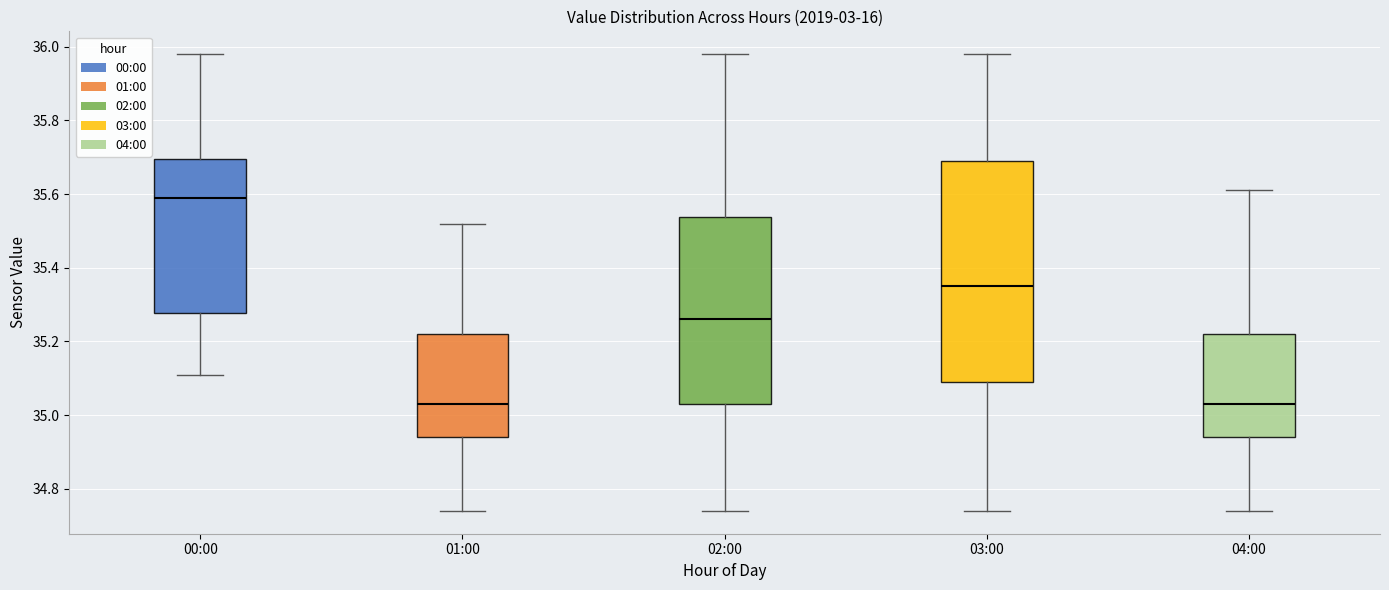

Where does the upper whisker of the box for 00:00 end on the y-axis? The values are not printed on the chart, so give them approximately, as read against the axis.

35.98